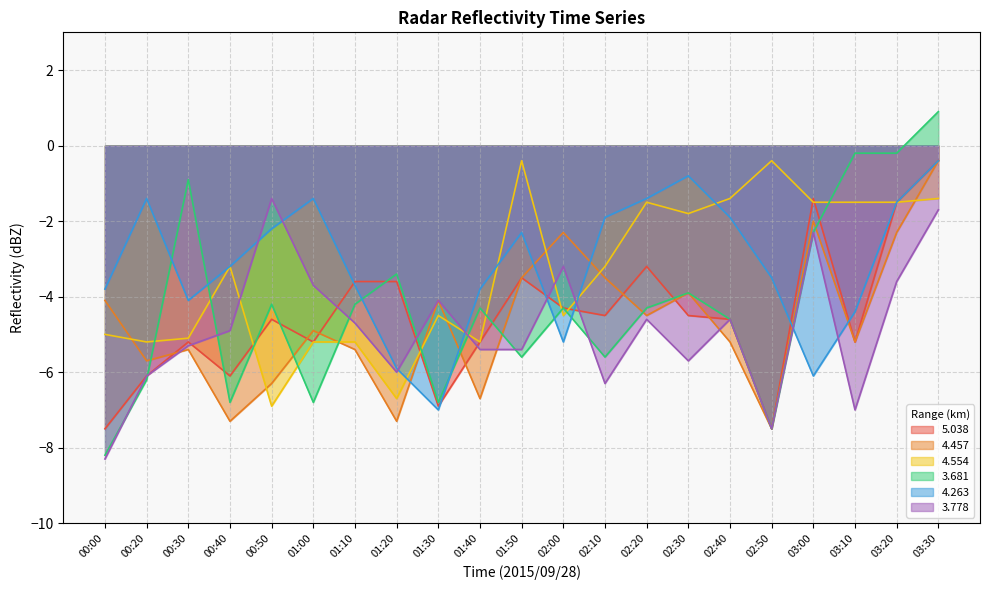

Where is 4.263 nearest to the value -3?

00:40